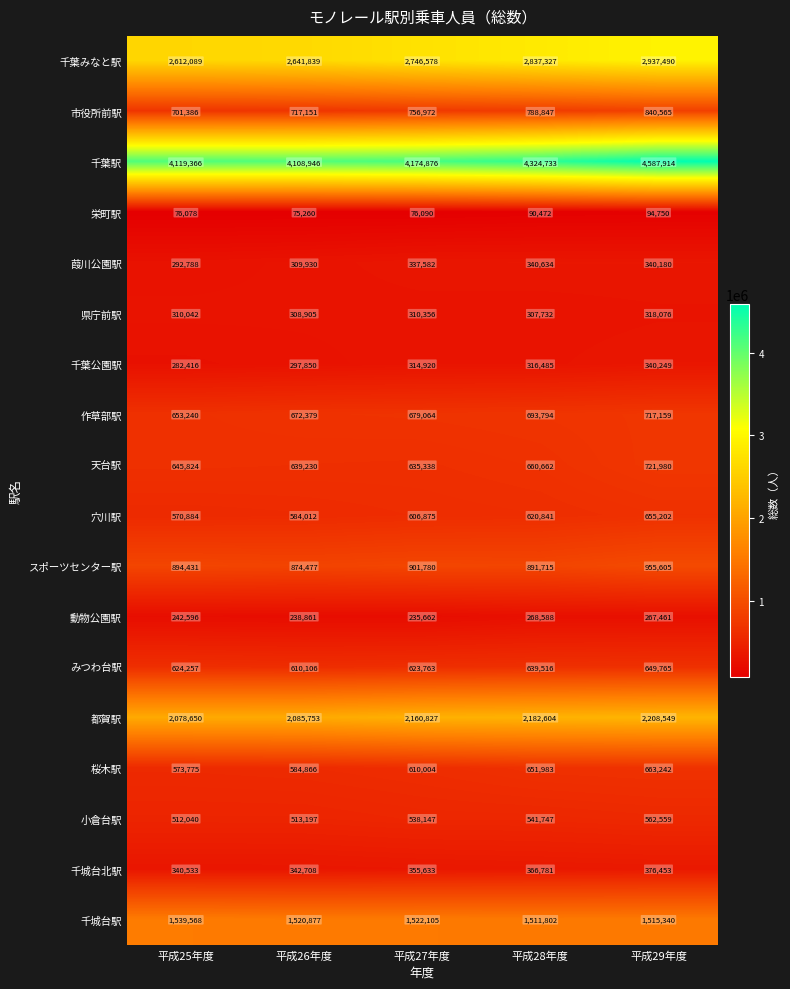

What is the spread (max minus min) of values at 平成28年度?

4234261